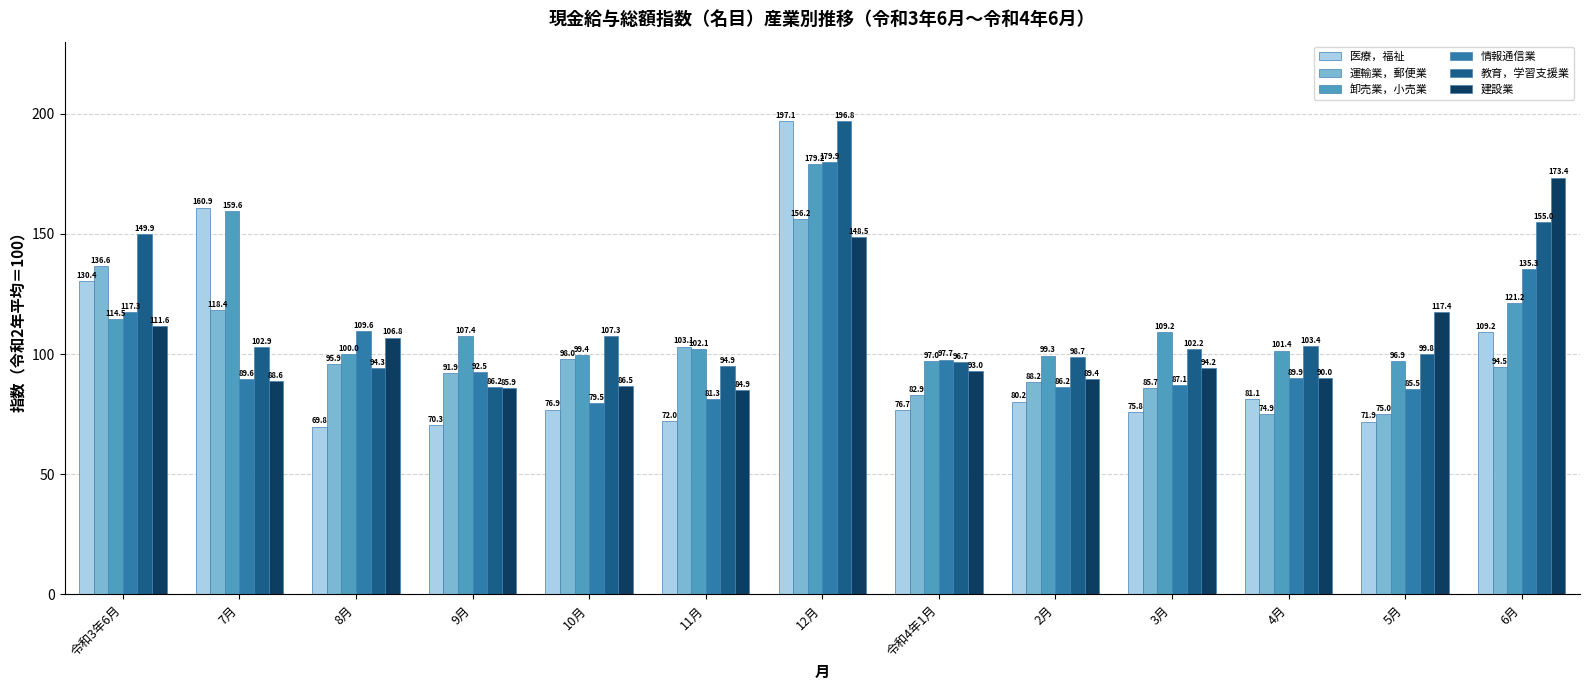

At which category does the chart reach its minimum across all series?

8月